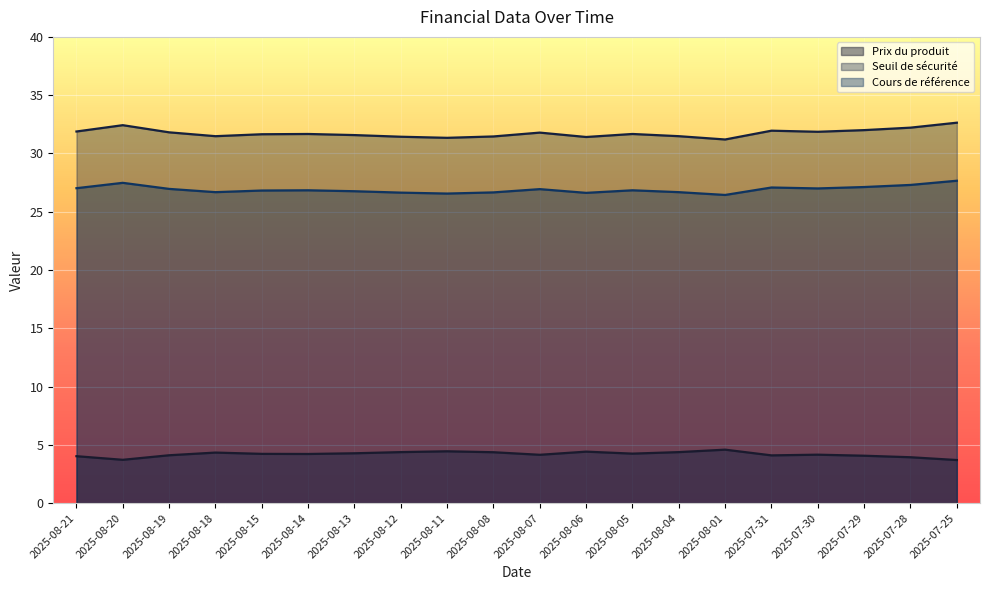

What is the average value of the Prix du produit series?

4.2